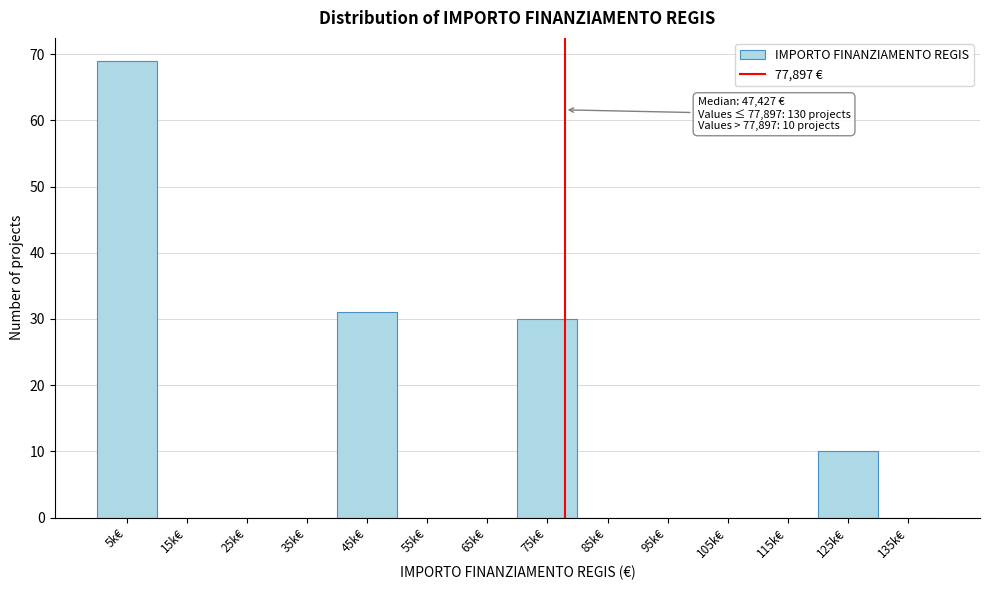

Reading left to right, extract all data points from this chart.

5k€=69	15k€=0	25k€=0	35k€=0	45k€=31	55k€=0	65k€=0	75k€=30	85k€=0	95k€=0	105k€=0	115k€=0	125k€=10	135k€=0